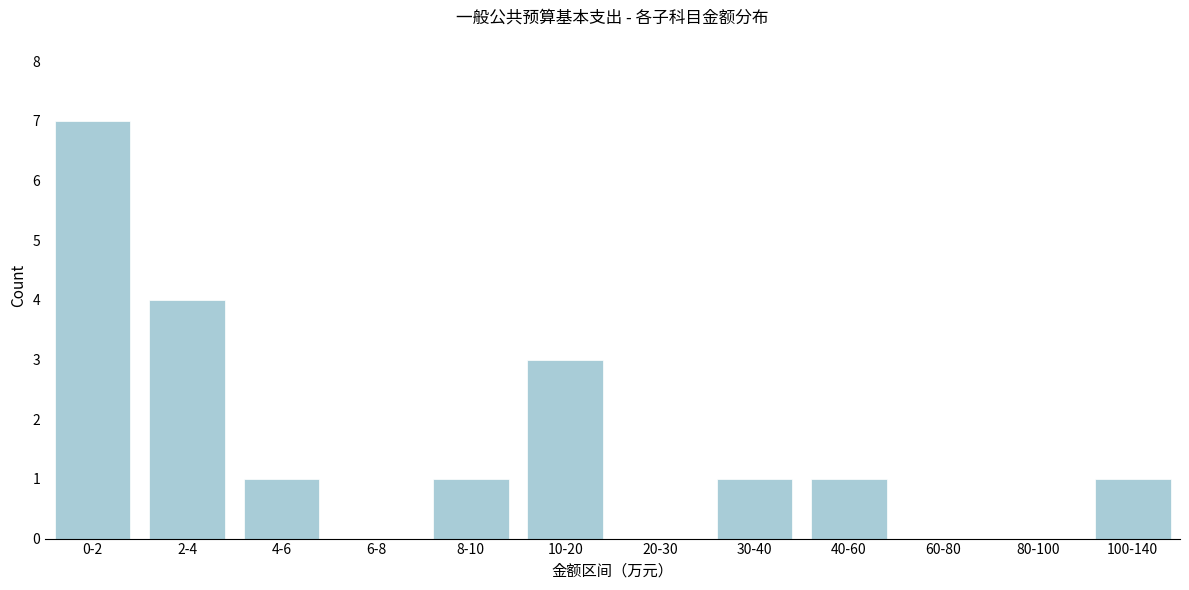

Reading left to right, extract all data points from this chart.

0-2=7	2-4=4	4-6=1	6-8=0	8-10=1	10-20=3	20-30=0	30-40=1	40-60=1	60-80=0	80-100=0	100-140=1